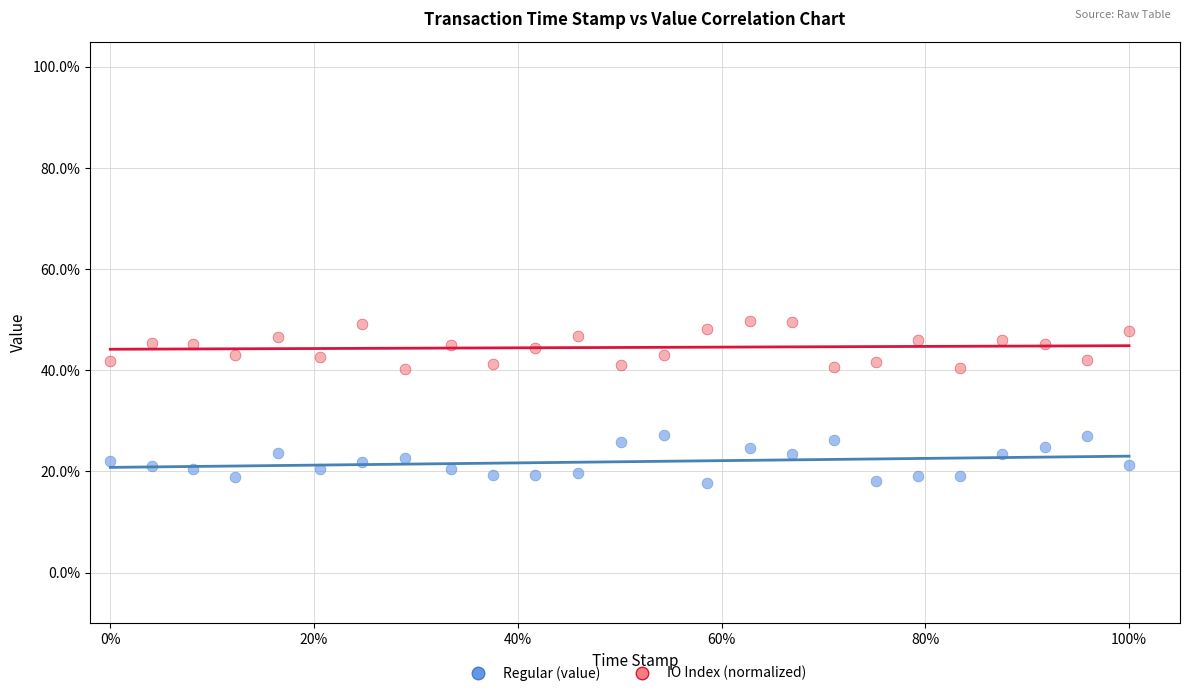

Which series reaches the minimum Y coordinate?

Regular (value)